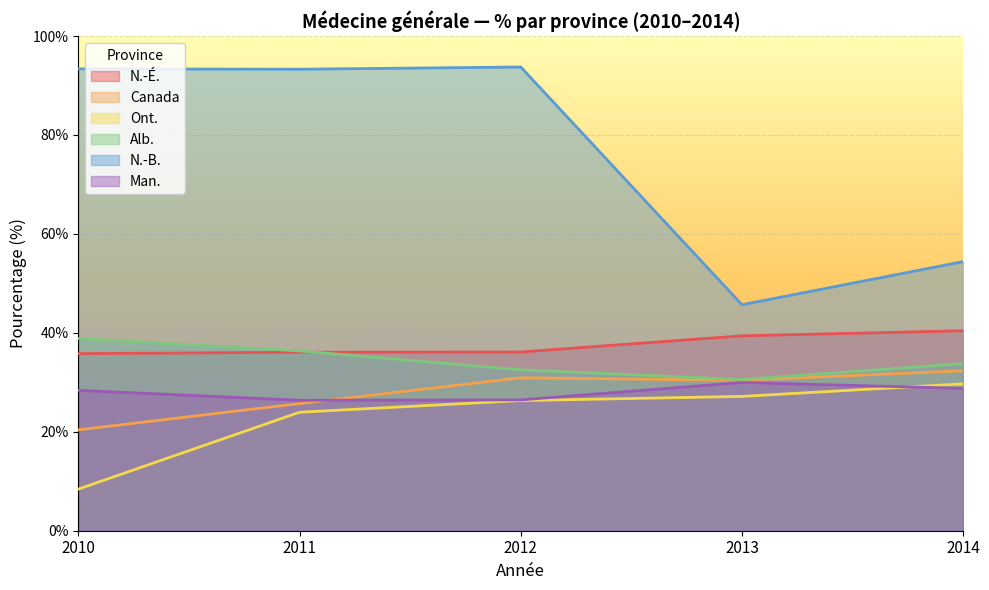

What is the approximate value of Ont. at 2014?

29.7